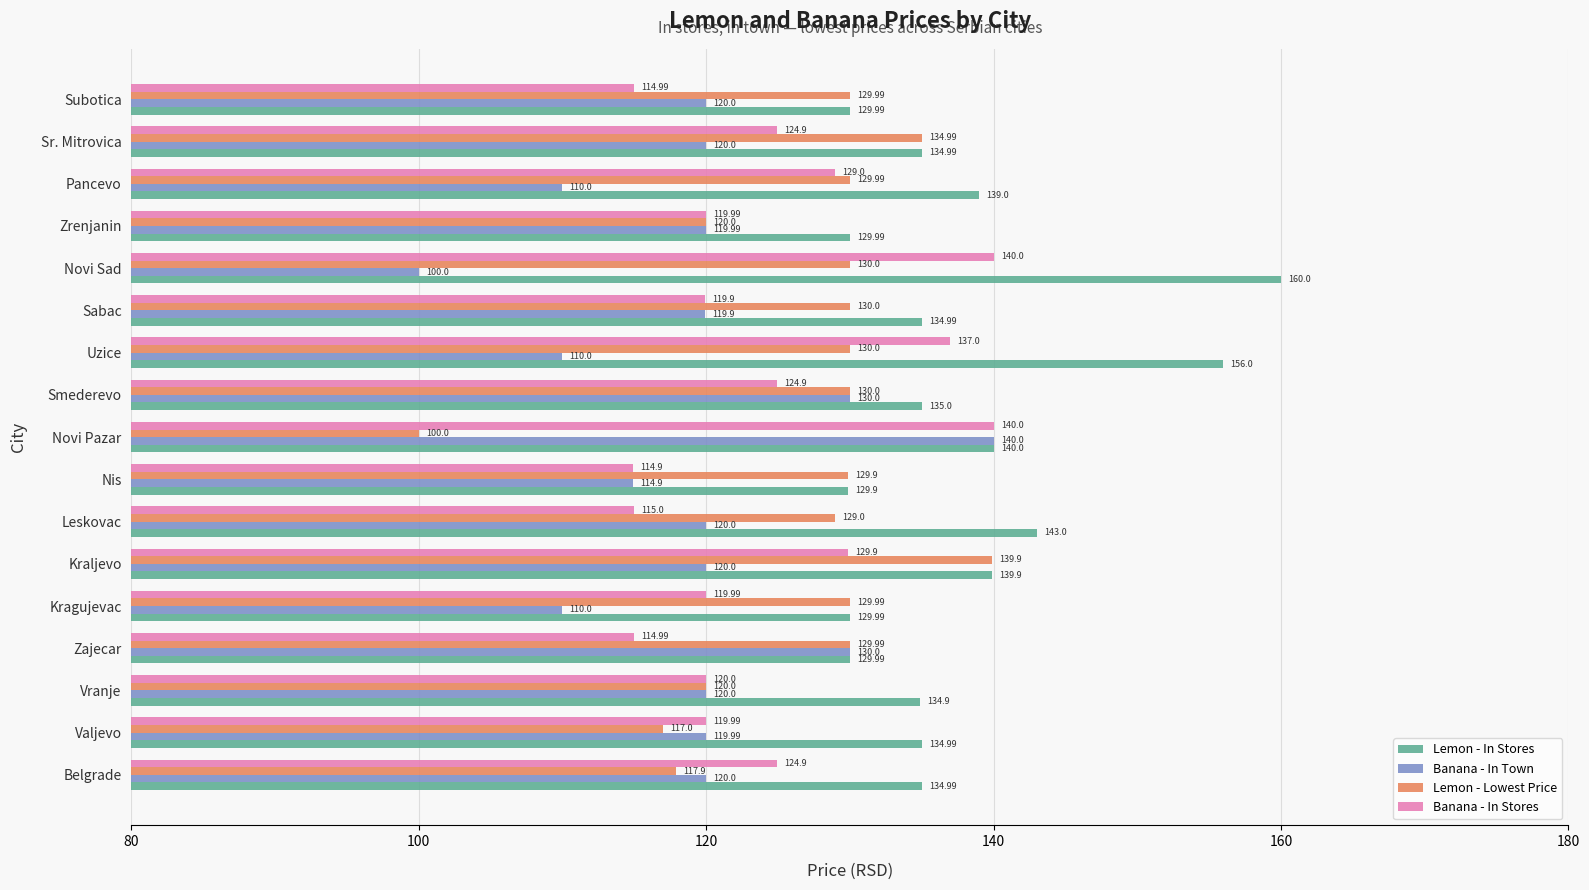

At which label is Banana - In Stores closest to 127?

Pancevo